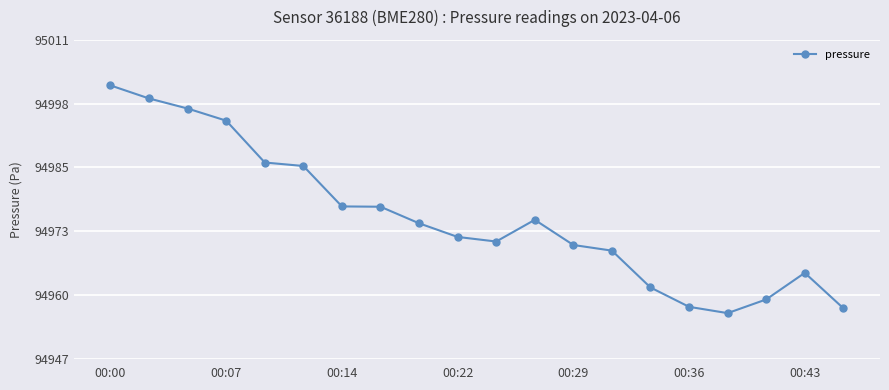

True or false: there are more than 0 points higher than both neighbors.

True